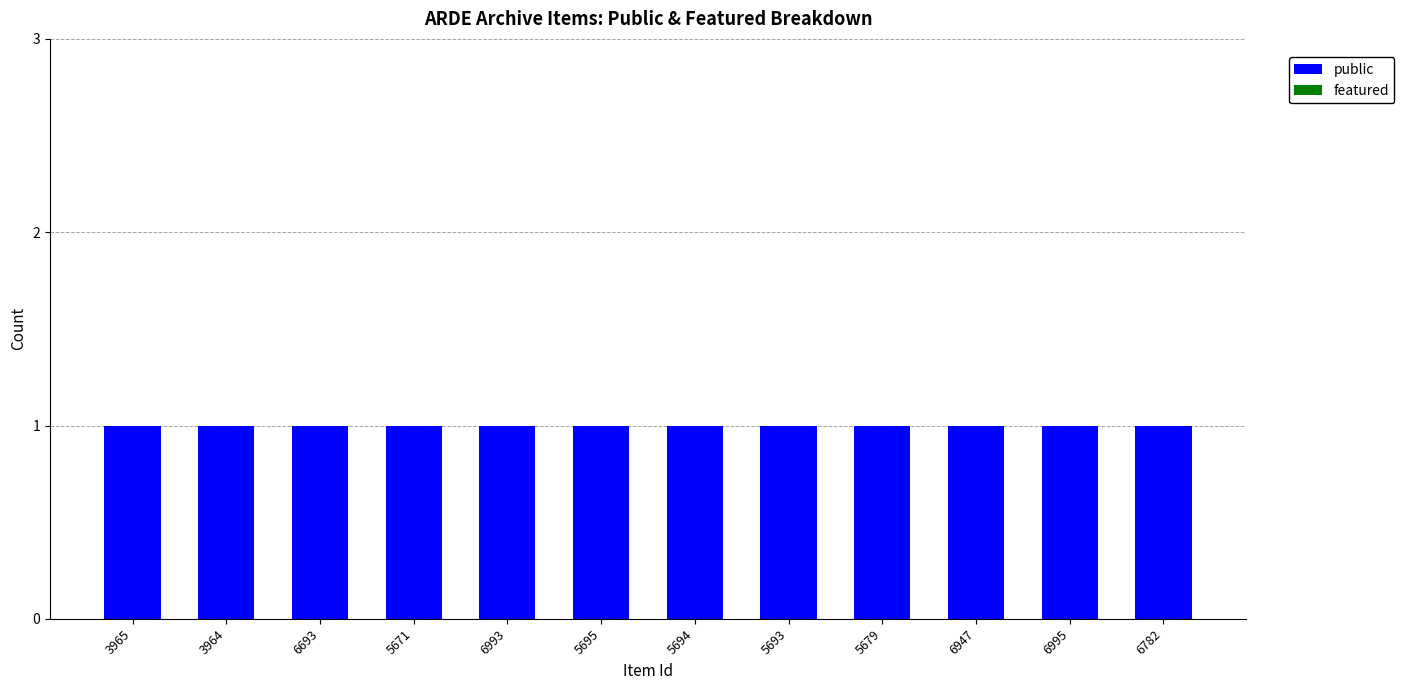

What position from the right is 6995?

2